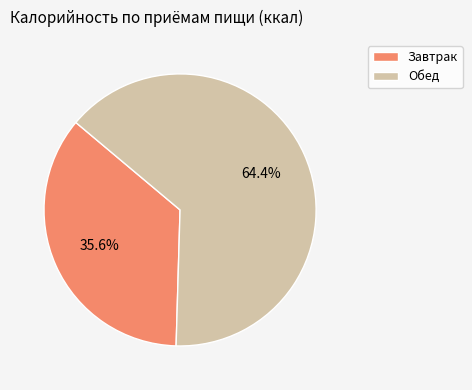

Rank the categories by value from lowest to highest.

Завтрак, Обед